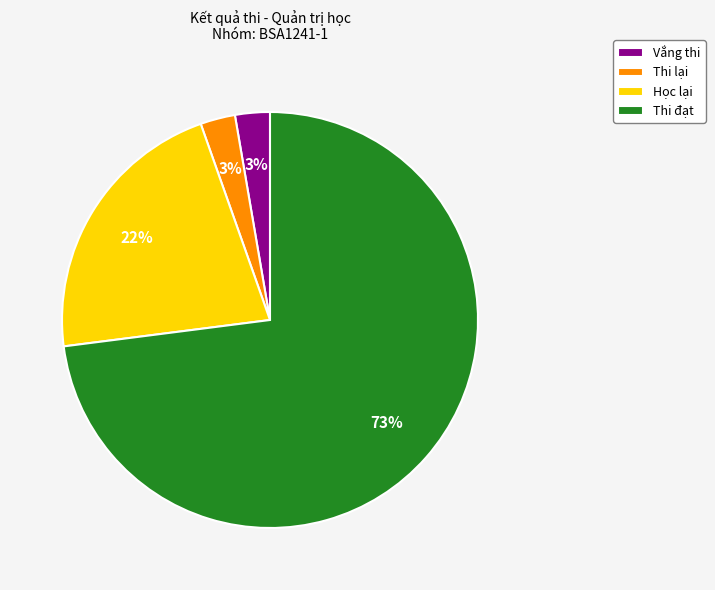

Is it true that Học lại is 33% of the pie?

False